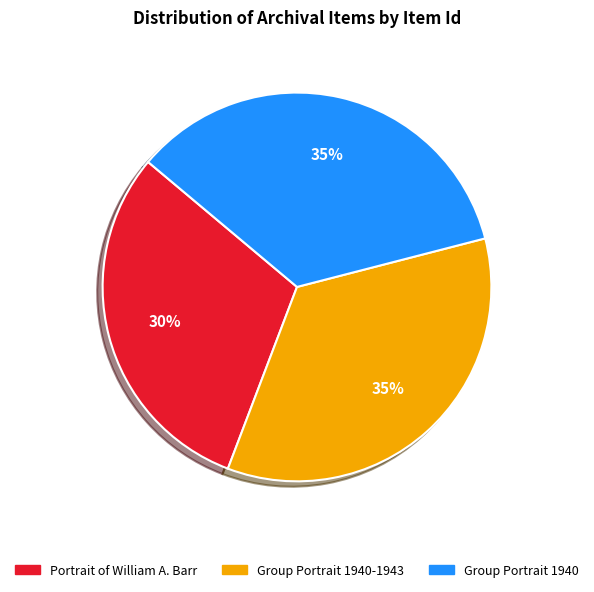

What is the smallest slice in the pie chart?

Portrait of William A. Barr